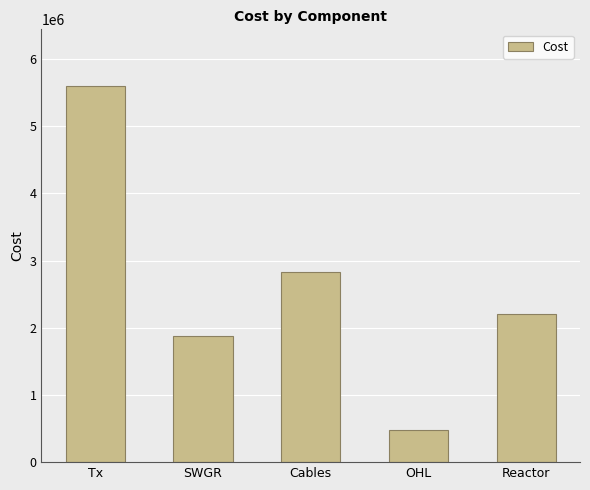

Where is the data nearest to the value 3038000?

Cables